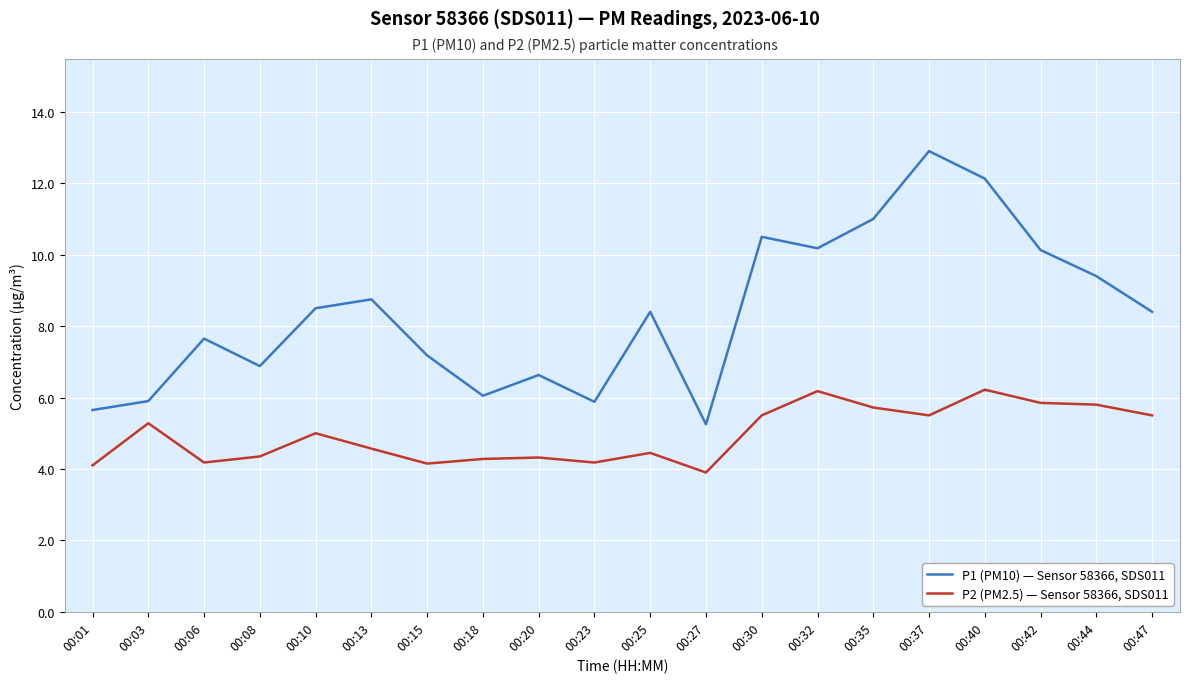

What is the spread (max minus min) of values at 00:15?

3.0